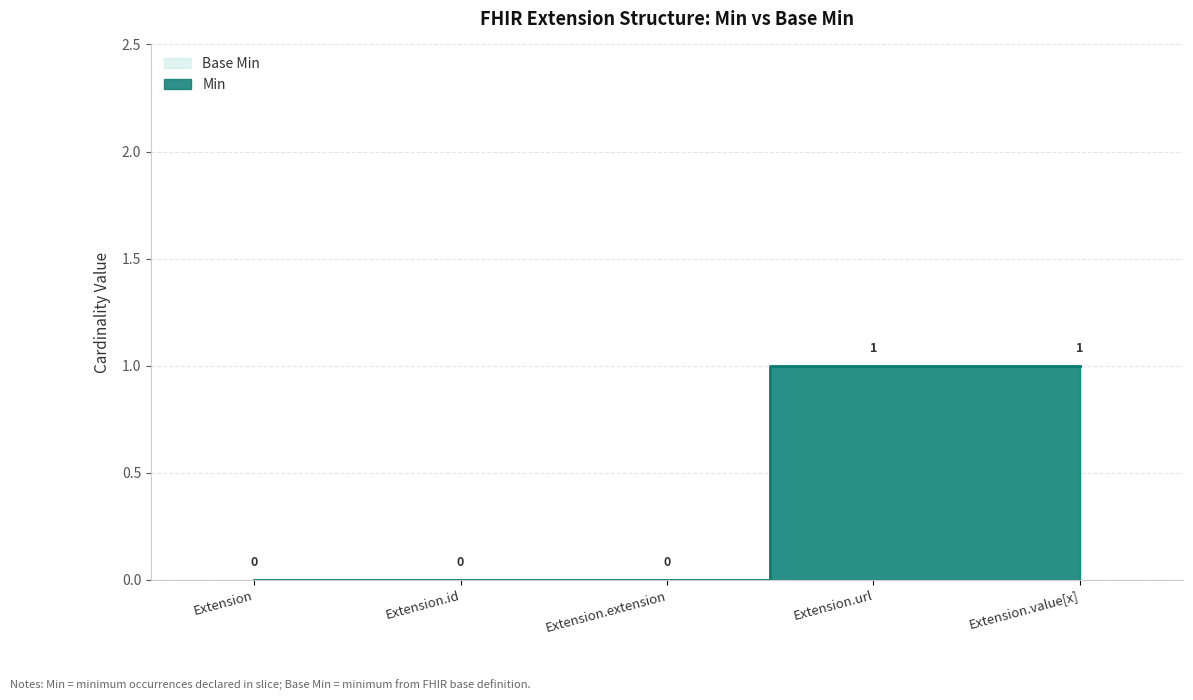

What is the total value across all series at Extension.url?

2